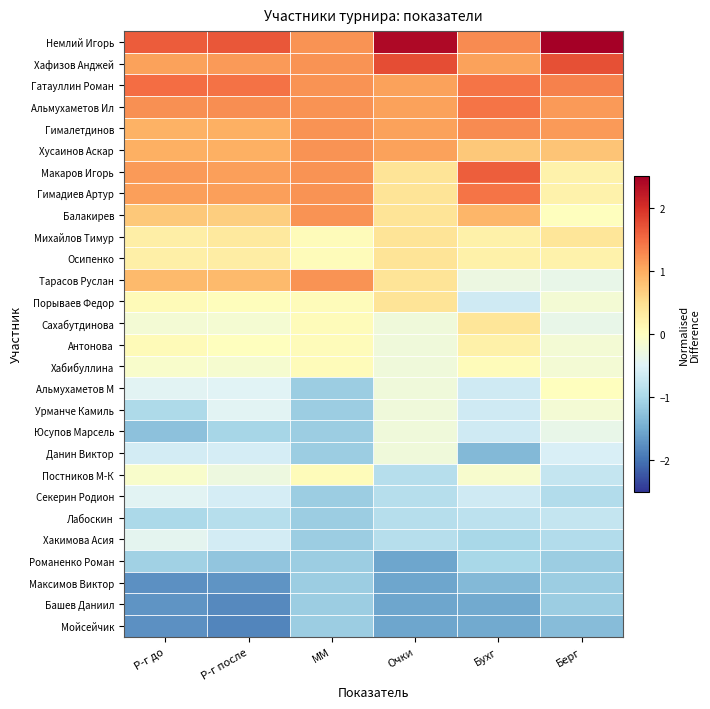

Reading left to right, transcribe all the data shown in this chart.

Немлий Игорь: Р-г до=1.6	Р-г после=1.7	ММ=1.2	Очки=2.4	Бухг=1.3	Берг=3.2
Хафизов Анджей: Р-г до=1.1	Р-г после=1.1	ММ=1.2	Очки=1.7	Бухг=1.1	Берг=1.7
Гатауллин Роман: Р-г до=1.5	Р-г после=1.5	ММ=1.2	Очки=1.1	Бухг=1.4	Берг=1.3
Альмухаметов Ил: Р-г до=1.2	Р-г после=1.2	ММ=1.2	Очки=1.1	Бухг=1.4	Берг=1.2
Гималетдинов: Р-г до=0.9	Р-г после=1.0	ММ=1.2	Очки=1.1	Бухг=1.3	Берг=1.2
Хусаинов Аскар: Р-г до=1.0	Р-г после=1.0	ММ=1.2	Очки=1.1	Бухг=0.7	Берг=0.8
Макаров Игорь: Р-г до=1.1	Р-г после=1.1	ММ=1.2	Очки=0.4	Бухг=1.6	Берг=0.2
Гимадиев Артур: Р-г до=1.1	Р-г после=1.1	ММ=1.2	Очки=0.4	Бухг=1.4	Берг=0.2
Балакирев: Р-г до=0.7	Р-г после=0.7	ММ=1.2	Очки=0.4	Бухг=0.9	Берг=0.0
Михайлов Тимур: Р-г до=0.3	Р-г после=0.3	ММ=0.0	Очки=0.4	Бухг=0.2	Берг=0.4
Осипенко: Р-г до=0.2	Р-г после=0.3	ММ=0.0	Очки=0.4	Бухг=0.2	Берг=0.2
Тарасов Руслан: Р-г до=0.9	Р-г после=0.9	ММ=1.2	Очки=0.4	Бухг=-0.3	Берг=-0.4
Порываев Федор: Р-г до=0.1	Р-г после=0.0	ММ=0.0	Очки=0.4	Бухг=-0.7	Берг=-0.2
Сахабутдинова: Р-г до=-0.2	Р-г после=-0.2	ММ=0.0	Очки=-0.2	Бухг=0.4	Берг=-0.4
Антонова: Р-г до=0.1	Р-г после=0.0	ММ=0.0	Очки=-0.2	Бухг=0.2	Берг=-0.2
Хабибуллина: Р-г до=-0.1	Р-г после=-0.1	ММ=0.0	Очки=-0.2	Бухг=0.0	Берг=-0.2
Альмухаметов М: Р-г до=-0.5	Р-г после=-0.5	ММ=-1.1	Очки=-0.2	Бухг=-0.7	Берг=0.0
Урманче Камиль: Р-г до=-1.0	Р-г после=-0.5	ММ=-1.1	Очки=-0.2	Бухг=-0.7	Берг=-0.2
Юсупов Марсель: Р-г до=-1.3	Р-г после=-1.0	ММ=-1.1	Очки=-0.2	Бухг=-0.7	Берг=-0.4
Данин Виктор: Р-г до=-0.6	Р-г после=-0.6	ММ=-1.1	Очки=-0.2	Бухг=-1.3	Берг=-0.6
Постников М-К: Р-г до=-0.1	Р-г после=-0.3	ММ=0.0	Очки=-0.9	Бухг=-0.1	Берг=-0.7
Секерин Родион: Р-г до=-0.5	Р-г после=-0.6	ММ=-1.1	Очки=-0.9	Бухг=-0.7	Берг=-0.9
Лабоскин: Р-г до=-1.0	Р-г после=-0.9	ММ=-1.1	Очки=-0.9	Бухг=-0.8	Берг=-0.7
Хакимова Асия: Р-г до=-0.4	Р-г после=-0.6	ММ=-1.1	Очки=-0.9	Бухг=-1.0	Берг=-0.9
Романенко Роман: Р-г до=-1.1	Р-г после=-1.2	ММ=-1.1	Очки=-1.6	Бухг=-1.0	Берг=-1.1
Максимов Виктор: Р-г до=-1.7	Р-г после=-1.7	ММ=-1.1	Очки=-1.6	Бухг=-1.3	Берг=-1.1
Башев Даниил: Р-г до=-1.7	Р-г после=-1.8	ММ=-1.1	Очки=-1.6	Бухг=-1.5	Берг=-1.1
Мойсейчик: Р-г до=-1.7	Р-г после=-1.8	ММ=-1.1	Очки=-1.6	Бухг=-1.5	Берг=-1.3